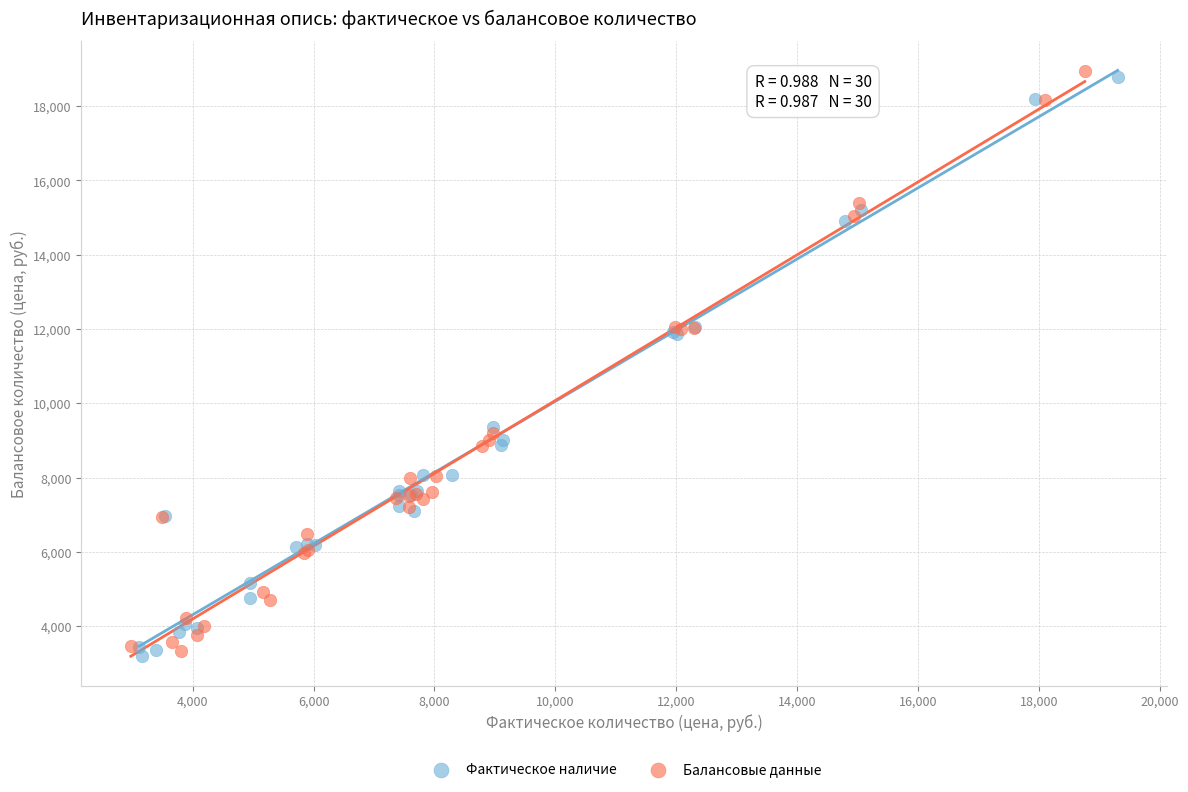

What are all the series names shown in the legend?

Фактическое наличие, Балансовые данные